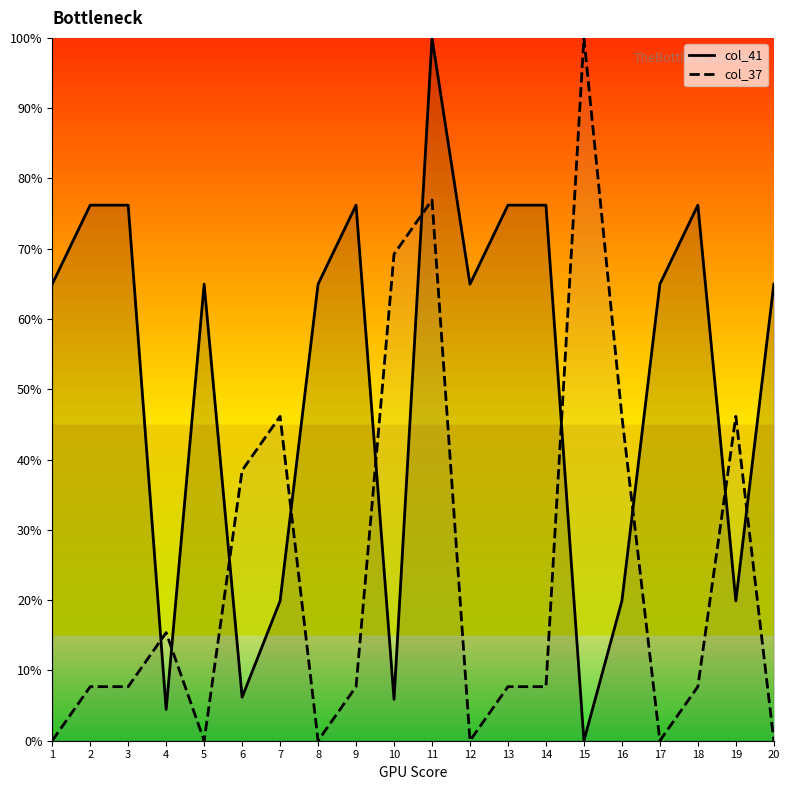

What is the average value of the col_37 series?

24.2